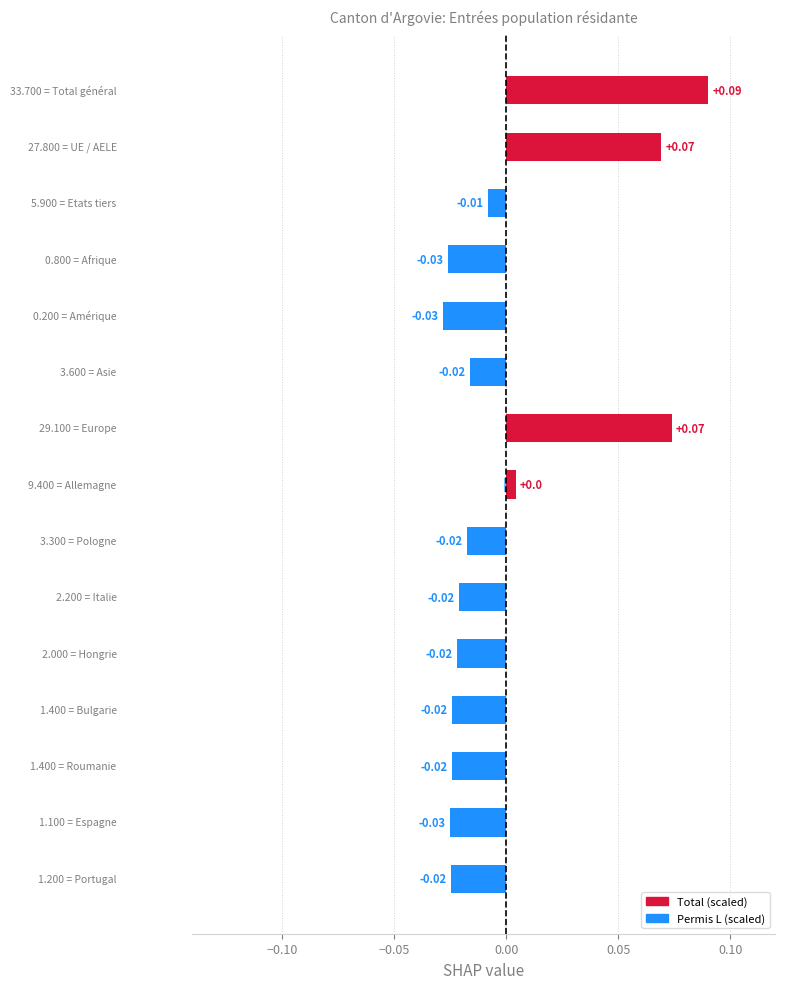

What position from the right is 13?

2